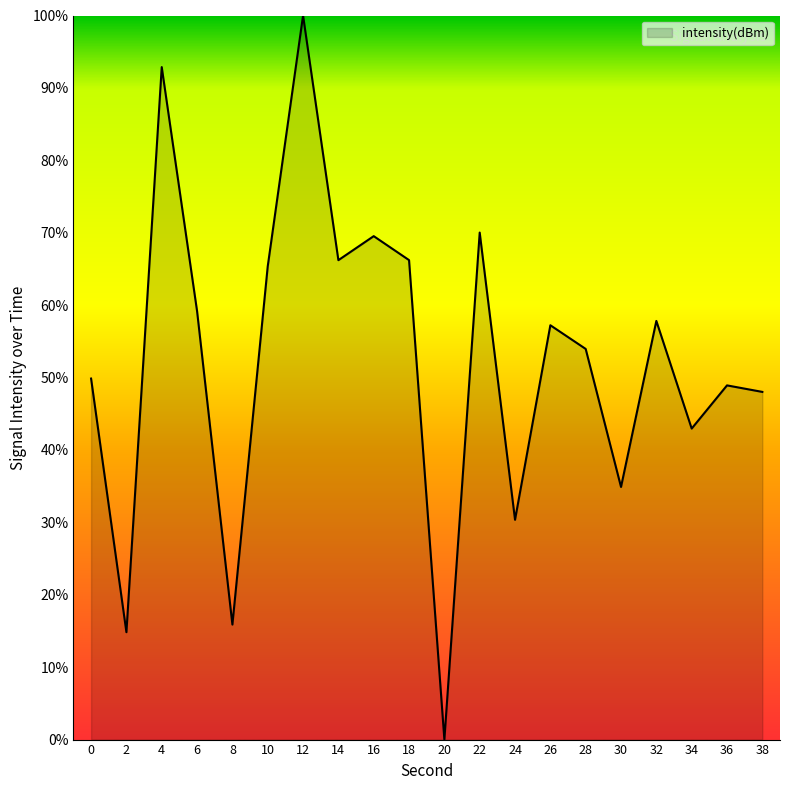

Reading left to right, what are all the values shown in this chart?

49.9	14.8	92.9	59.2	15.9	65.4	100.0	66.2	69.5	66.2	0.0	70.0	30.4	57.2	54.0	34.9	57.8	43.0	48.9	48.0